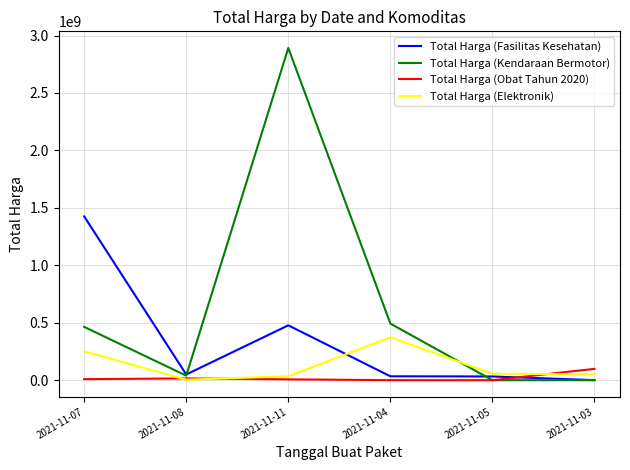

What is the maximum value for Total Harga (Fasilitas Kesehatan)?

1425867900